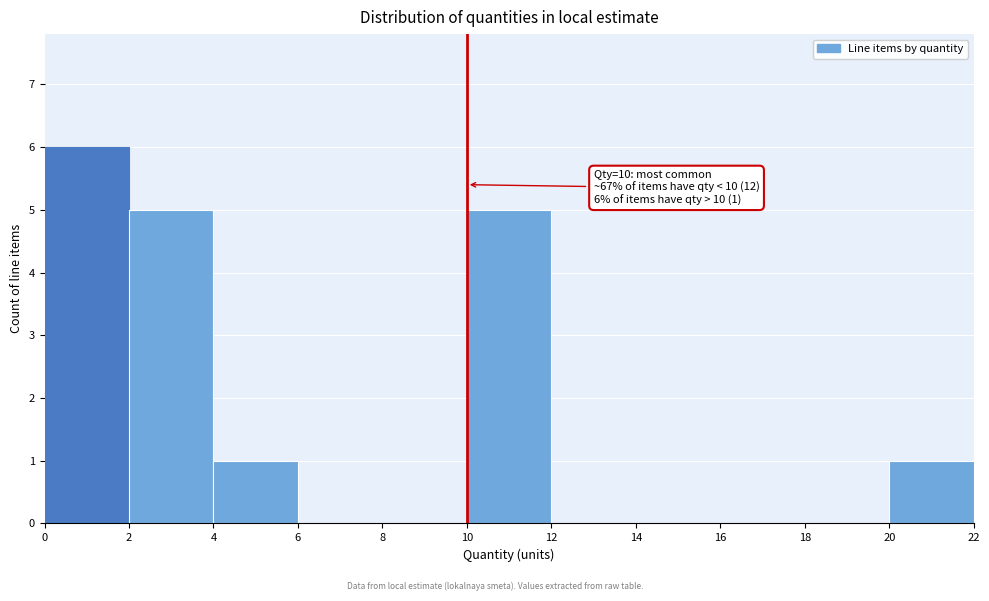

Over which range of the x-axis is the bar tallest?

0 to 2